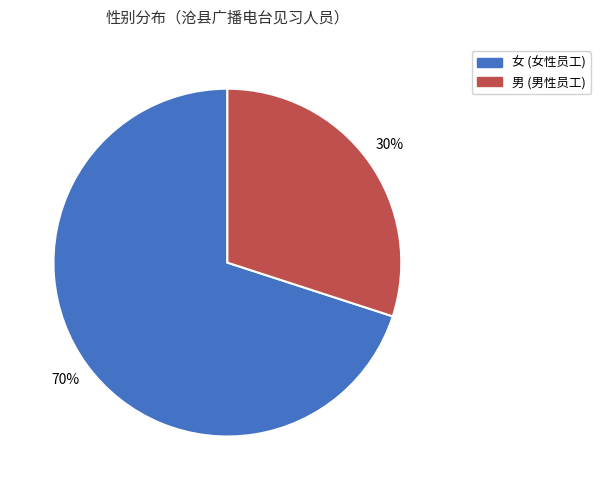

True or false: 男 accounts for 30% of the total.

True